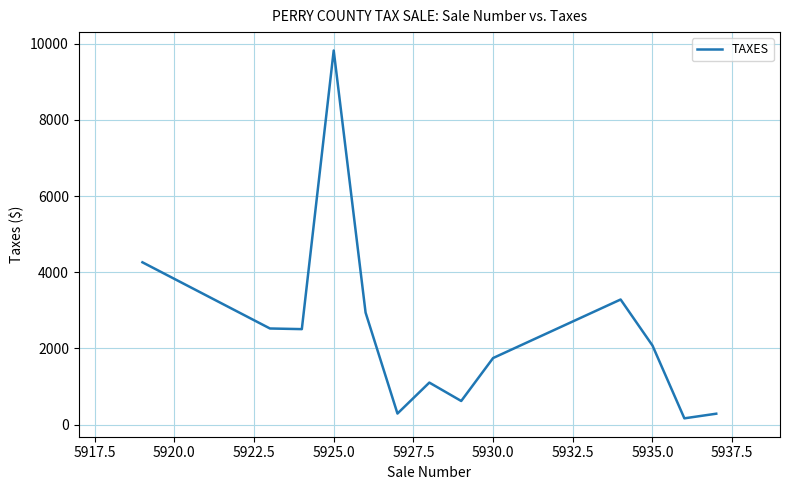

What is the difference between the second highest and minimum values?

4097.5